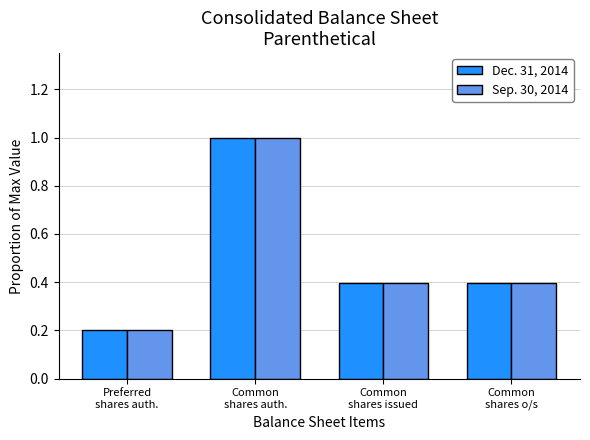

At which category is the sum across all series the highest?

Common
shares auth.